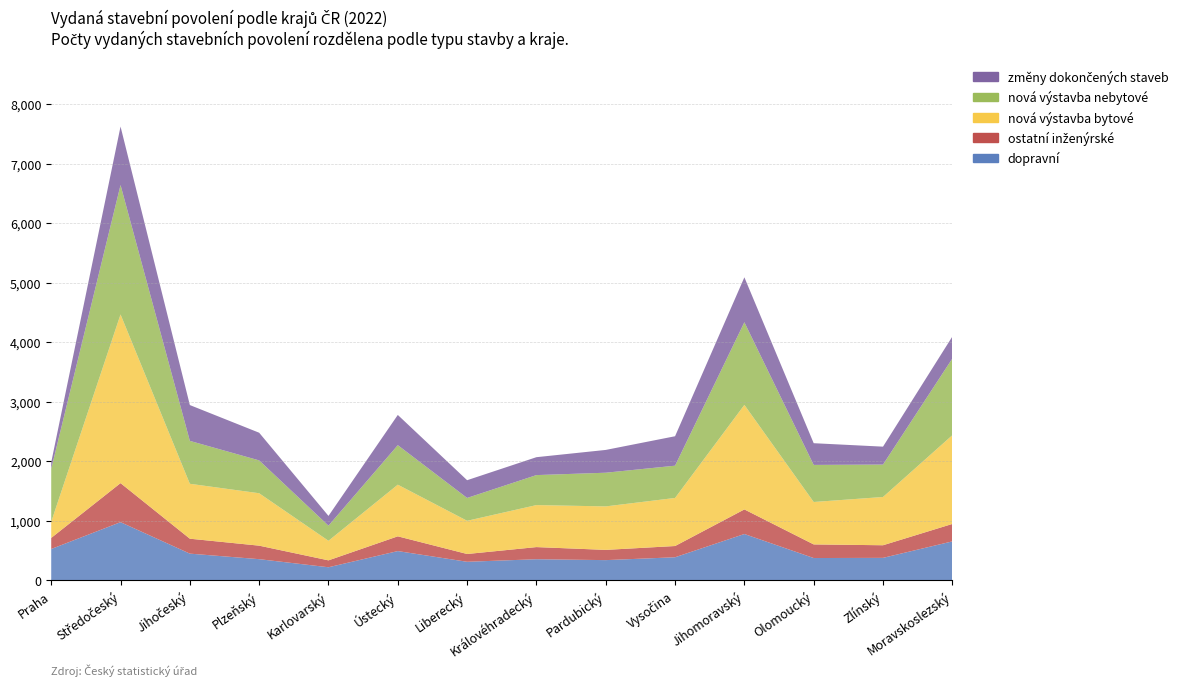

Reading left to right, transcribe all the data shown in this chart.

dopravní: Praha=523	Středočeský=974	Jihočeský=445	Plzeňský=352	Karlovarský=216	Ústecký=488	Liberecký=308	Královéhradecký=351	Pardubický=336	Vysočina=384	Jihomoravský=775	Olomoucký=371	Zlínský=374	Moravskoslezský=651
ostatní inženýrské: Praha=186	Středočeský=656	Jihočeský=251	Plzeňský=227	Karlovarský=116	Ústecký=248	Liberecký=131	Královéhradecký=204	Pardubický=172	Vysočina=189	Jihomoravský=413	Olomoucký=229	Zlínský=212	Moravskoslezský=293
nová výstavba bytové: Praha=271	Středočeský=2835	Jihočeský=923	Plzeňský=881	Karlovarský=329	Ústecký=868	Liberecký=558	Královéhradecký=706	Pardubický=731	Vysočina=808	Jihomoravský=1757	Olomoucký=713	Zlínský=811	Moravskoslezský=1491
nová výstavba nebytové: Praha=890	Středočeský=2175	Jihočeský=721	Plzeňský=552	Karlovarský=254	Ústecký=664	Liberecký=384	Královéhradecký=504	Pardubický=566	Vysočina=542	Jihomoravský=1389	Olomoucký=623	Zlínský=545	Moravskoslezský=1289
změny dokončených staveb: Praha=110	Středočeský=983	Jihočeský=602	Plzeňský=465	Karlovarský=164	Ústecký=508	Liberecký=298	Královéhradecký=301	Pardubický=383	Vysočina=495	Jihomoravský=755	Olomoucký=365	Zlínský=301	Moravskoslezský=369